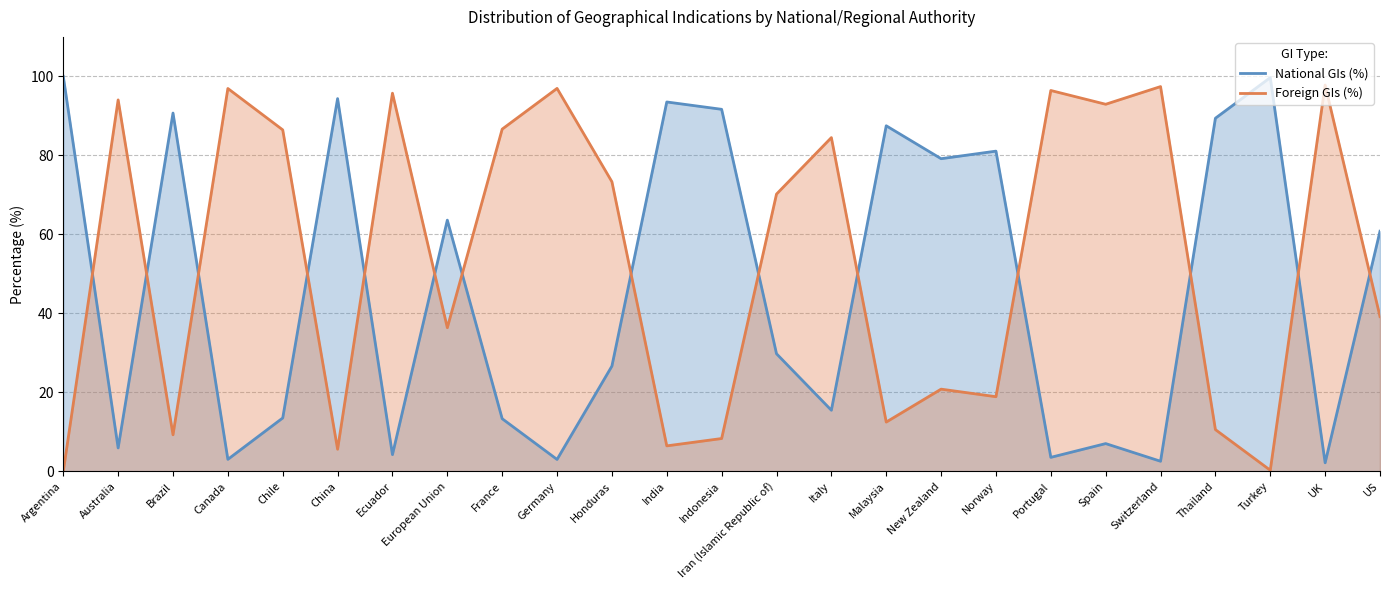

Which series ends up on top after the final intersection of National GIs (%) and Foreign GIs (%)?

National GIs (%)